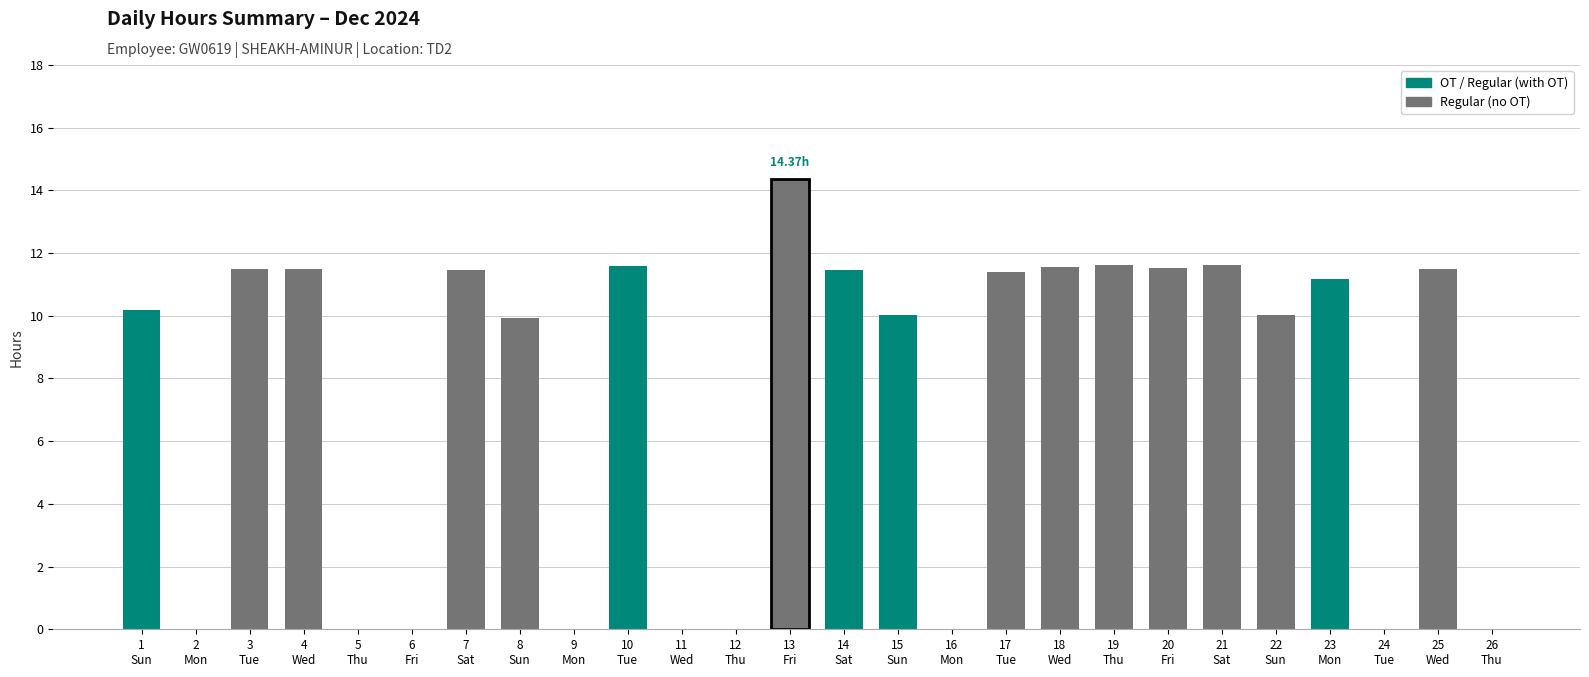

What is the greatest value displayed?

14.4